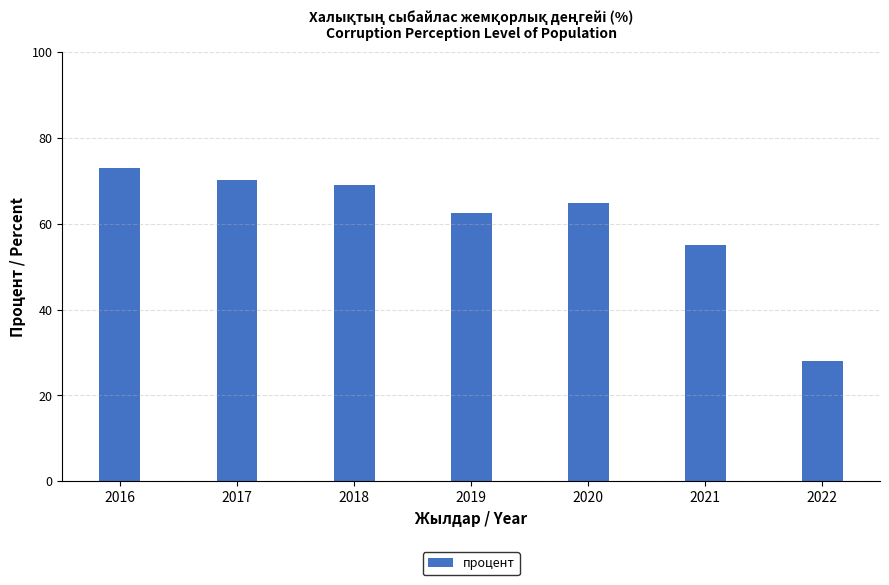

What is the sum of the values at 2021 and 2018?

124.0